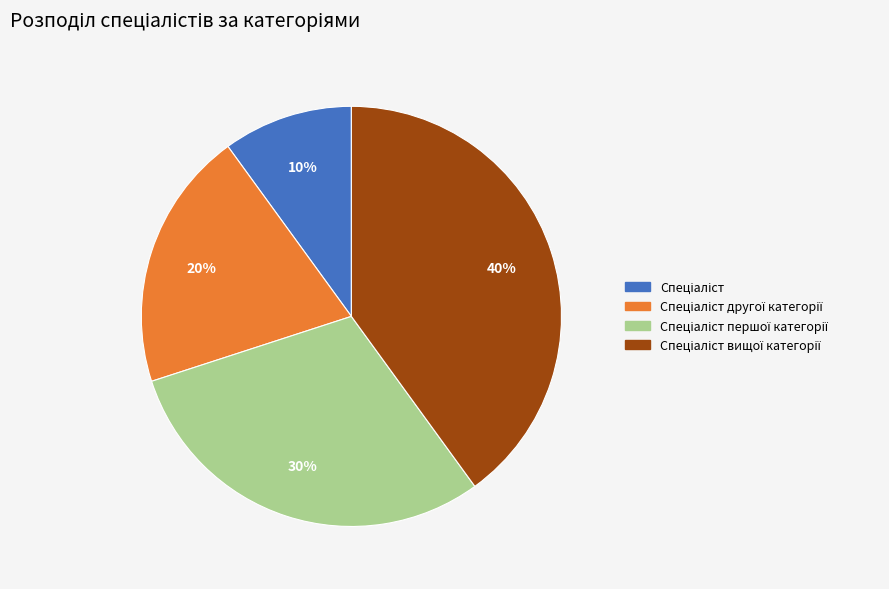

Count the number of slices in the pie.

4